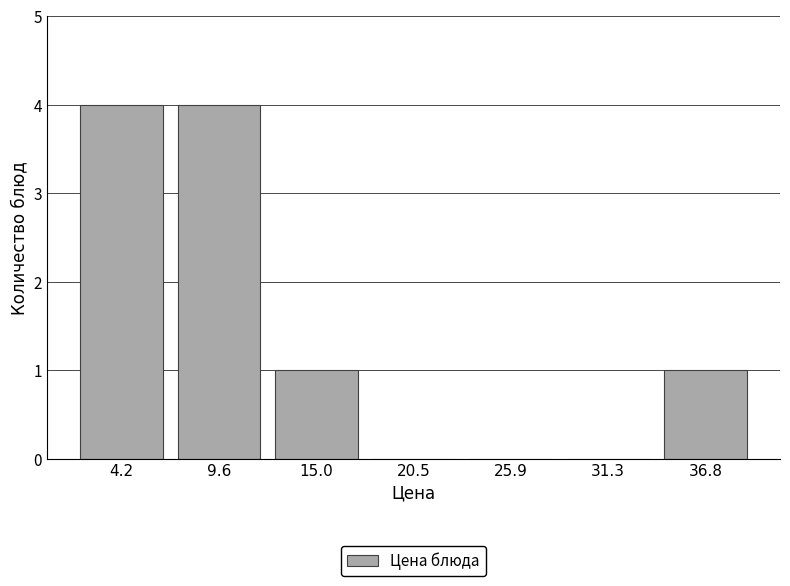

How tall is the bar that spans 7 to 12 on the x-axis? Neither the bar edges nor the heights are printed on the chart, so give them approximately, as read against the axes.

4